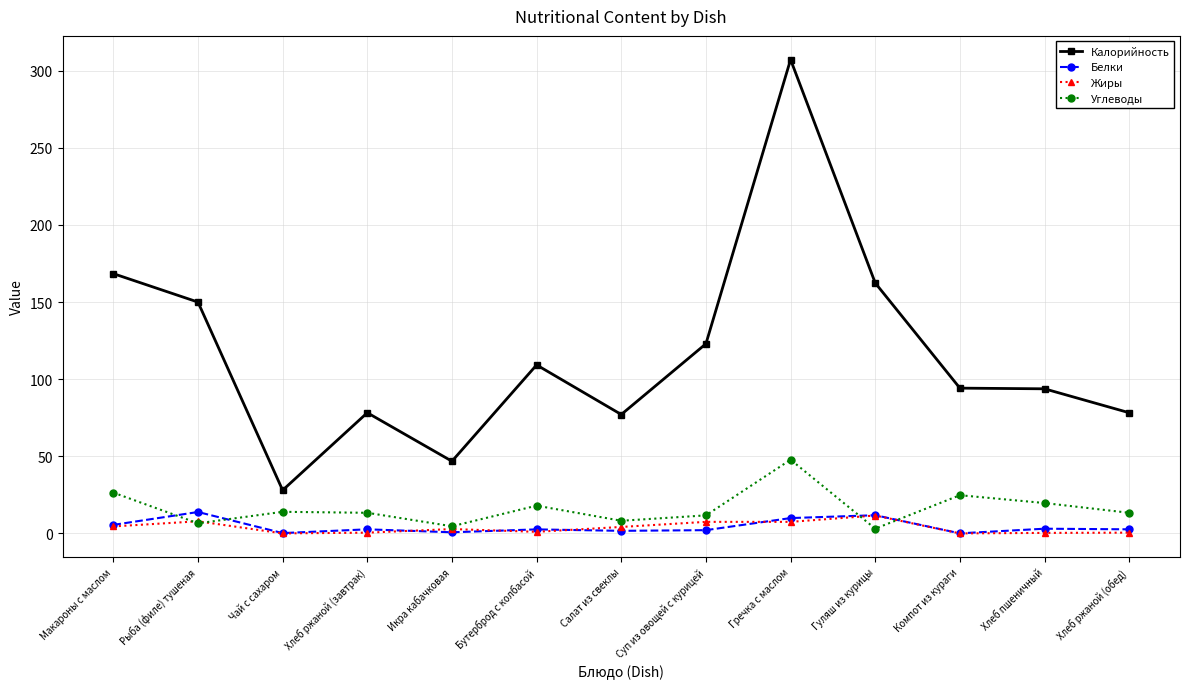

Which series has the widest spread of values?

Калорийность